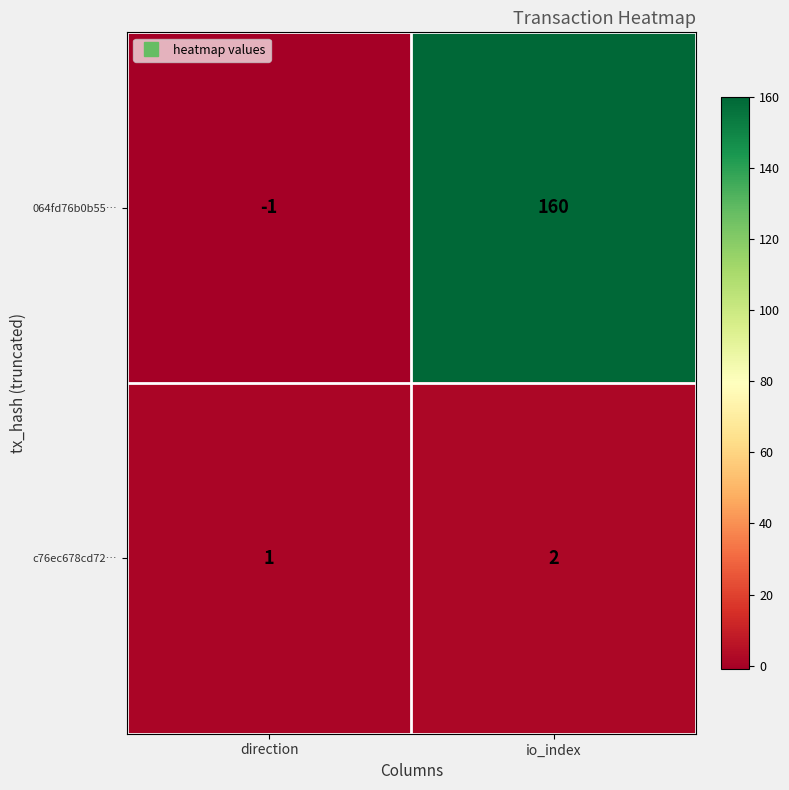

What is the sum of all 064fd76b0b55… values?

159